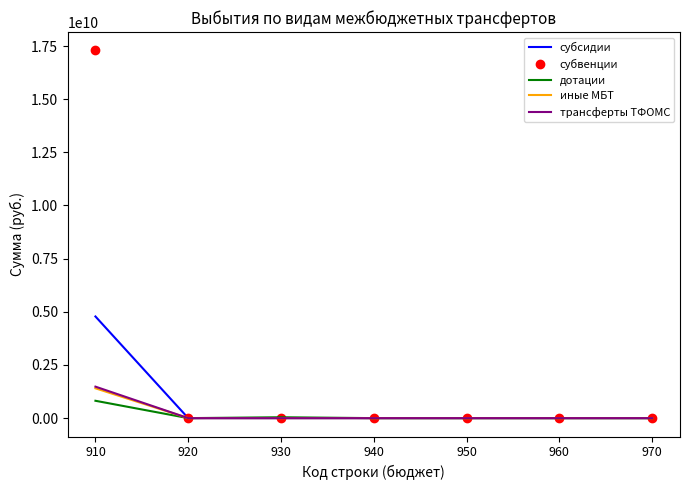

Which series has the widest spread of values?

субвенции